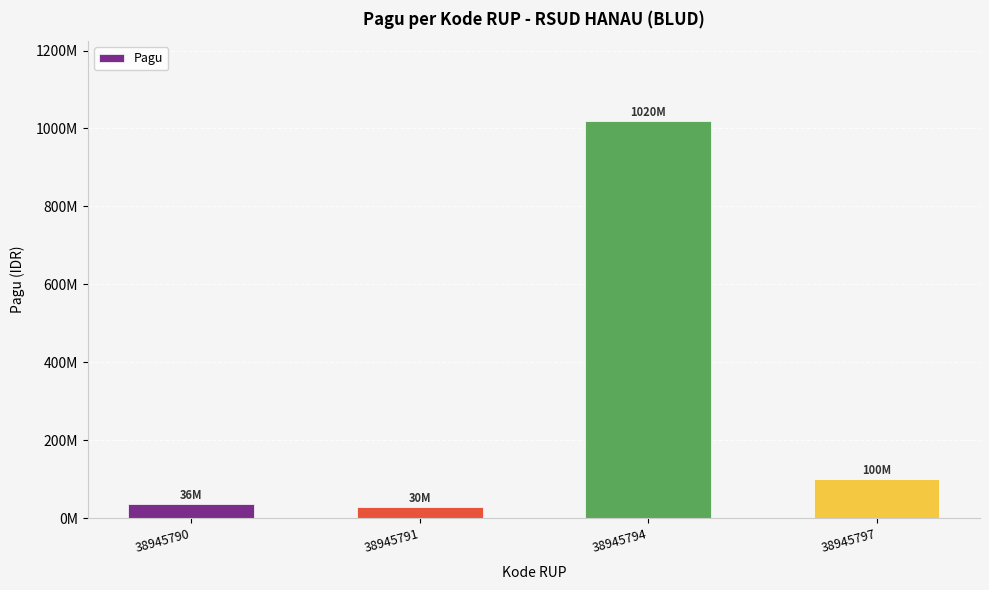

What is the value of the 1st bar from the left?

36000000